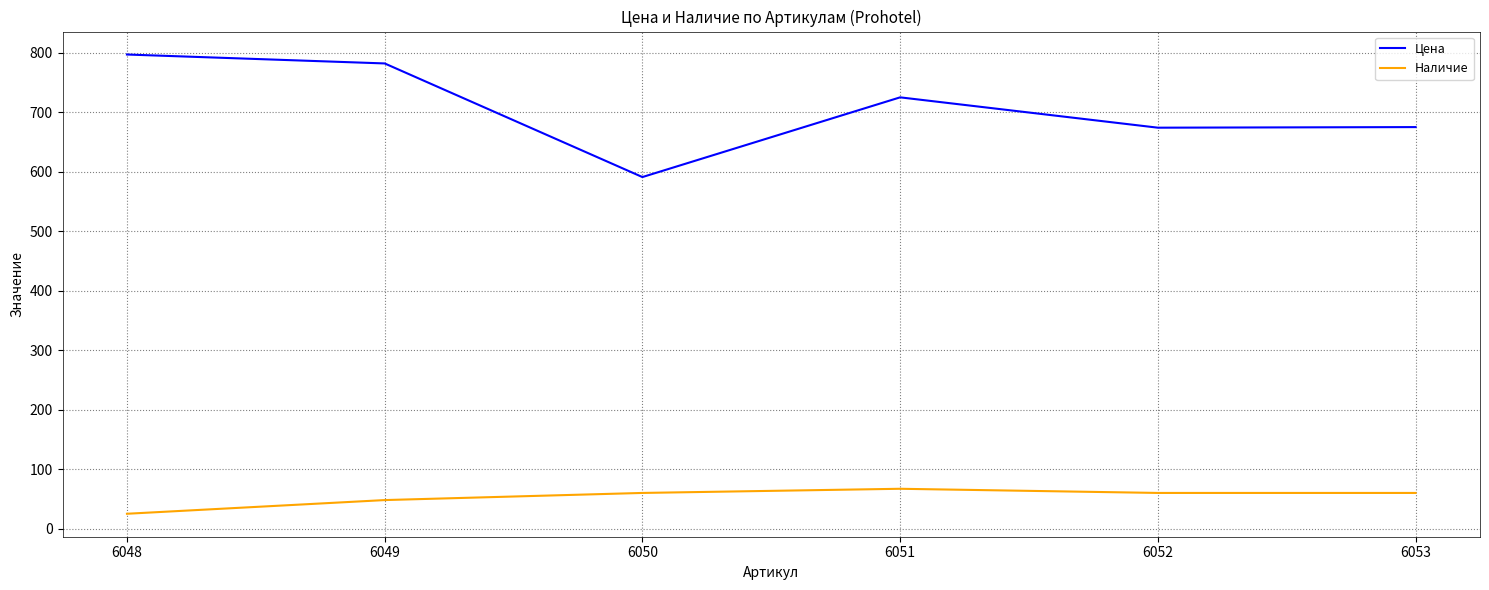

True or false: Цена and Наличие intersect in this chart.

False